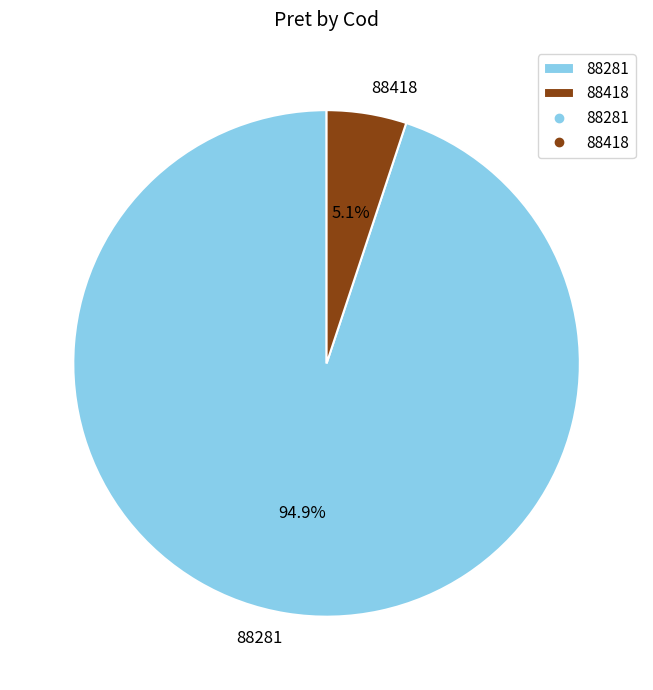

Is it true that 88281 is 99% of the pie?

False